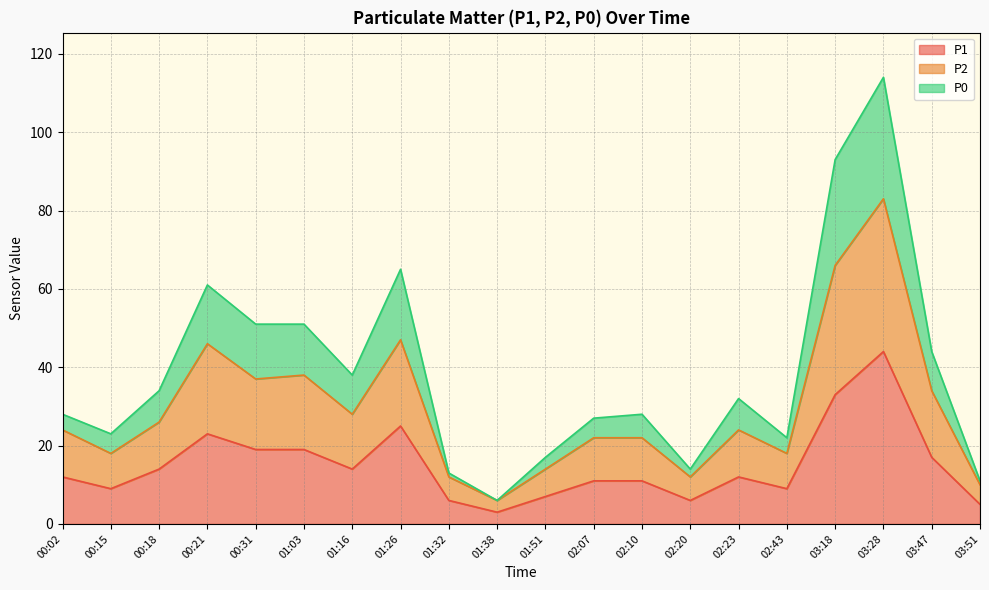

Where is P1 nearest to the value 23?

00:21